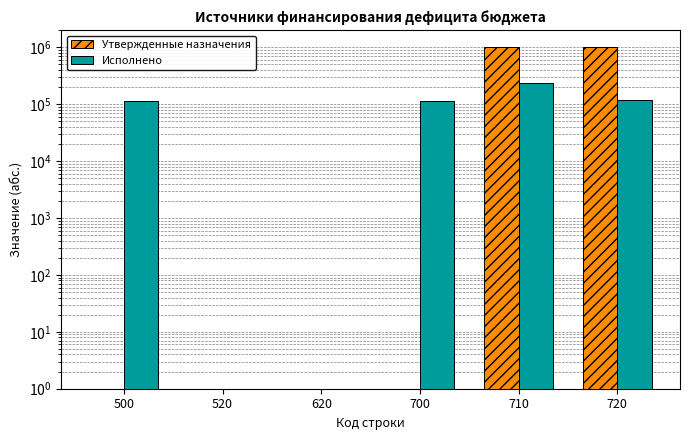

At which category is the sum across all series the highest?

710